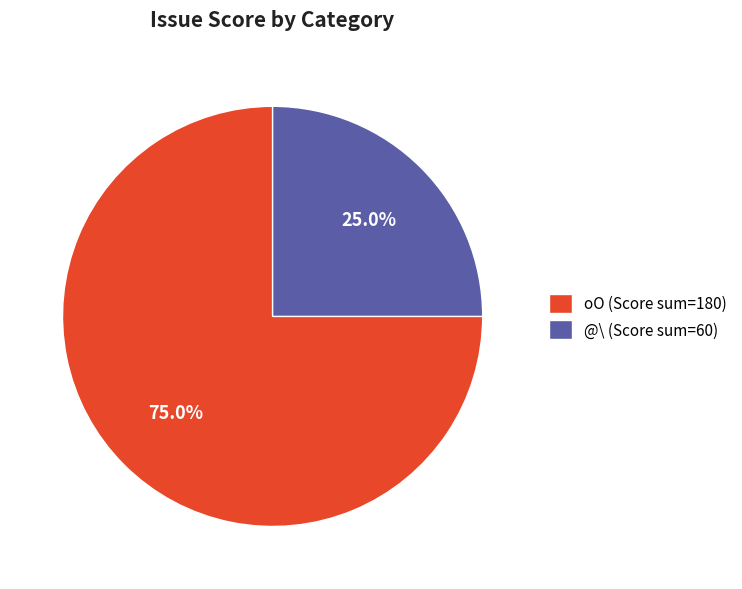

Which category has the biggest portion of the pie?

oO (Score sum=180)